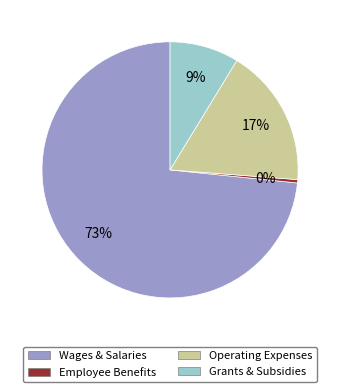

How many slices are in this pie chart?

4